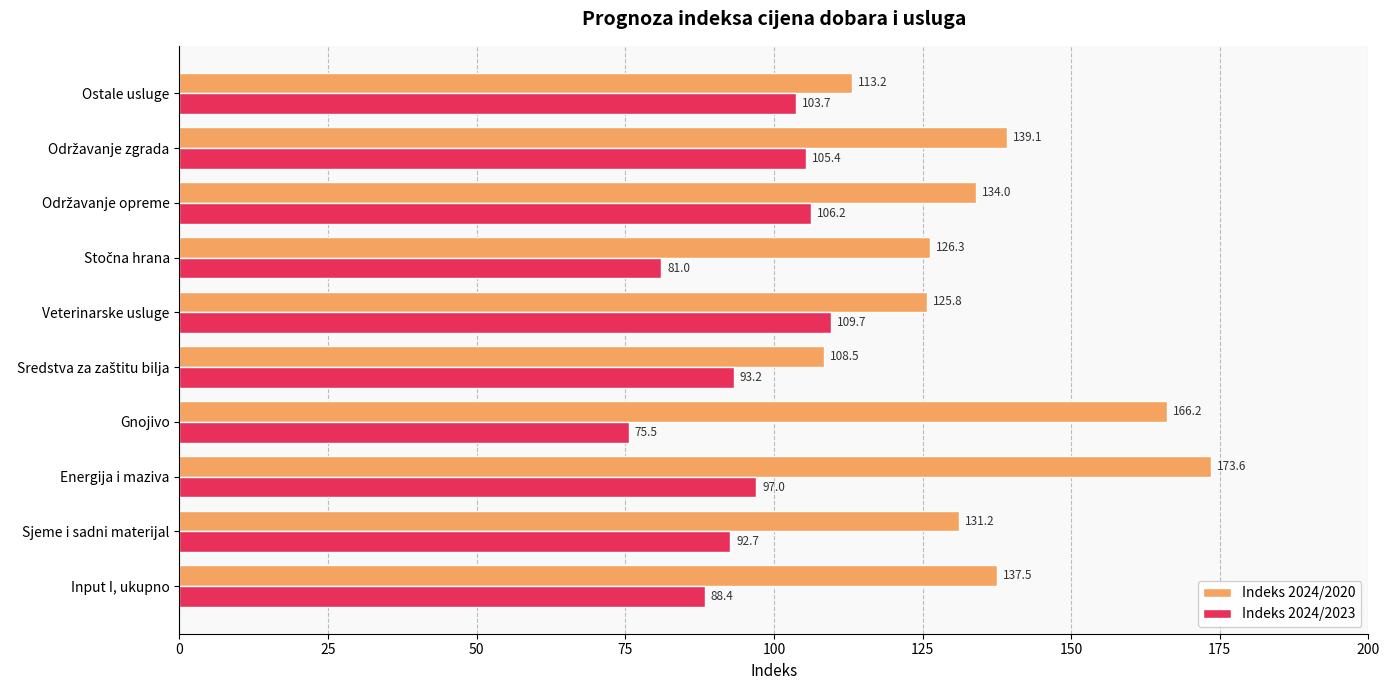

At which category is the sum across all series the highest?

Energija i maziva